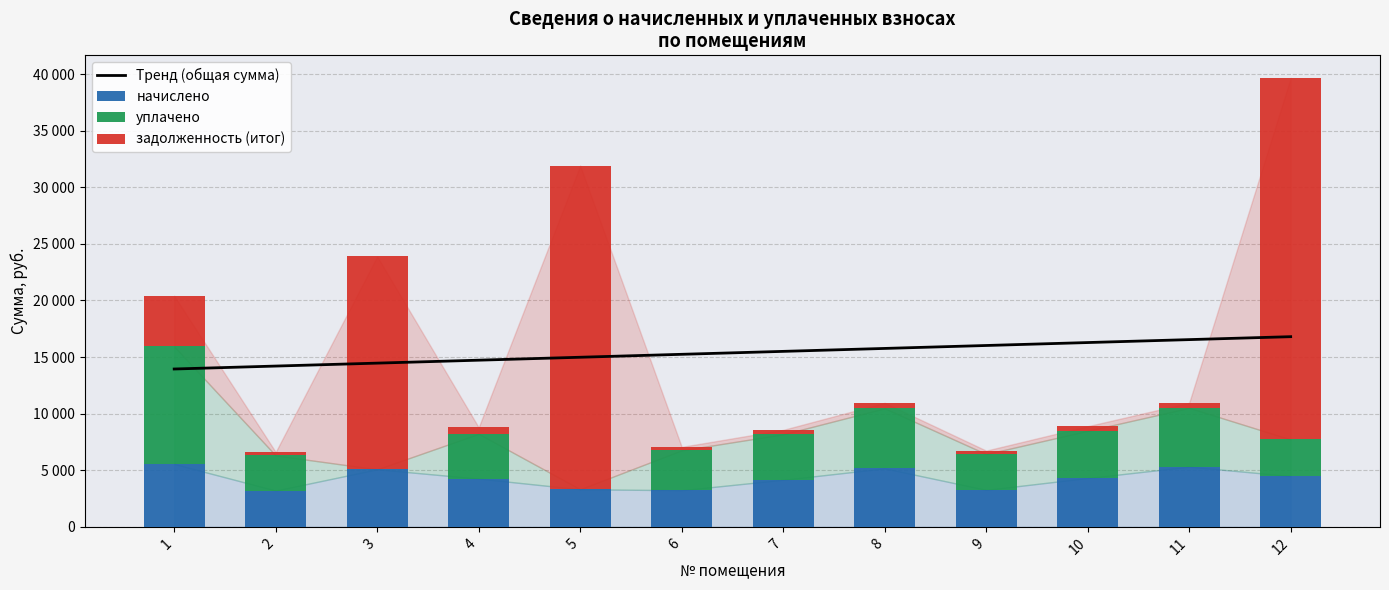

Between 2 and 1, which is larger?

2